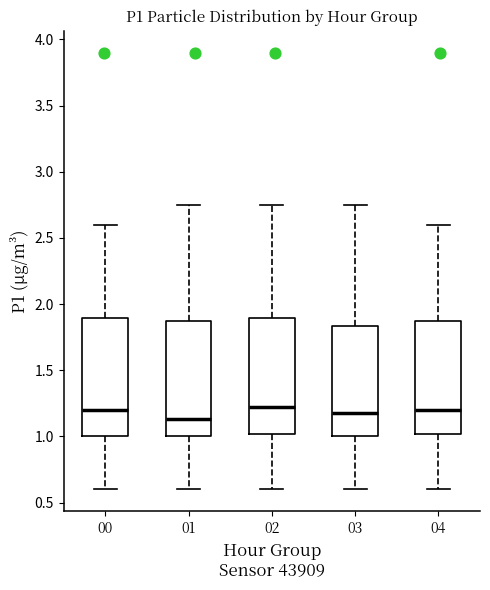

Reading left to right, read every box against the y-axis: the position of its median line, the range the box covers, and the ends of its whiskers. The values are not printed on the chart, so give them approximately, as read against the axis.

00: median 1.20, box 1.00 to 1.90, whiskers 0.60 to 2.60
01: median 1.15, box 1.00 to 1.85, whiskers 0.60 to 2.75
02: median 1.25, box 1.00 to 1.90, whiskers 0.60 to 2.75
03: median 1.20, box 1.00 to 1.85, whiskers 0.60 to 2.75
04: median 1.20, box 1.00 to 1.85, whiskers 0.60 to 2.60